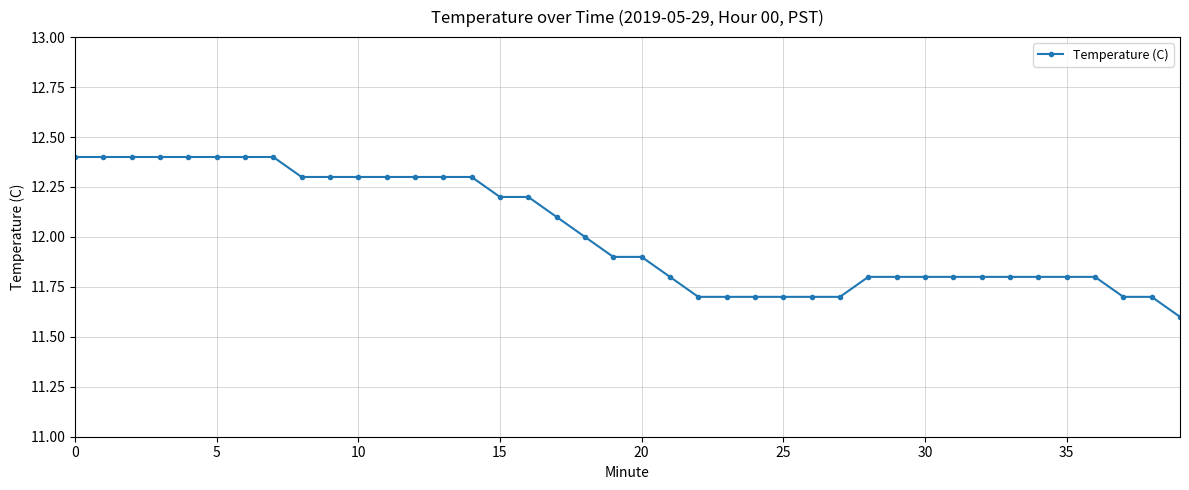

What is the maximum value shown in the chart?

12.4